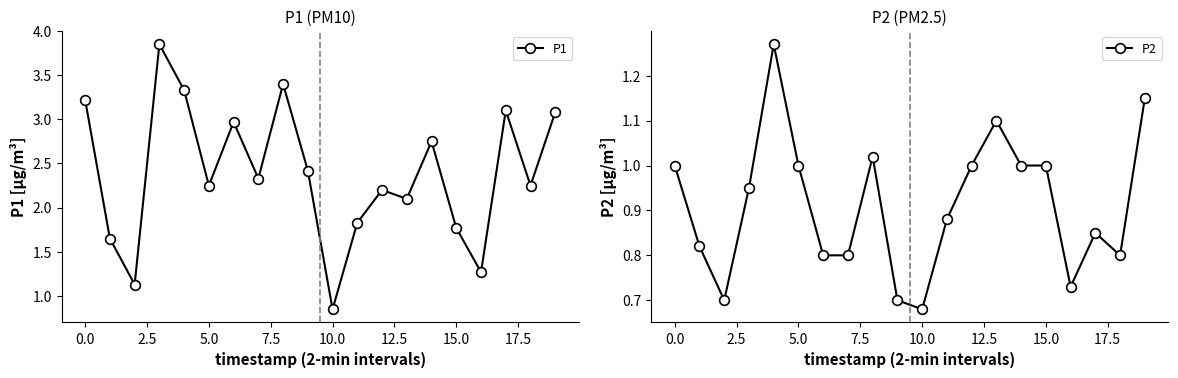

Does the chart display data point markers on the line(s)?

Yes